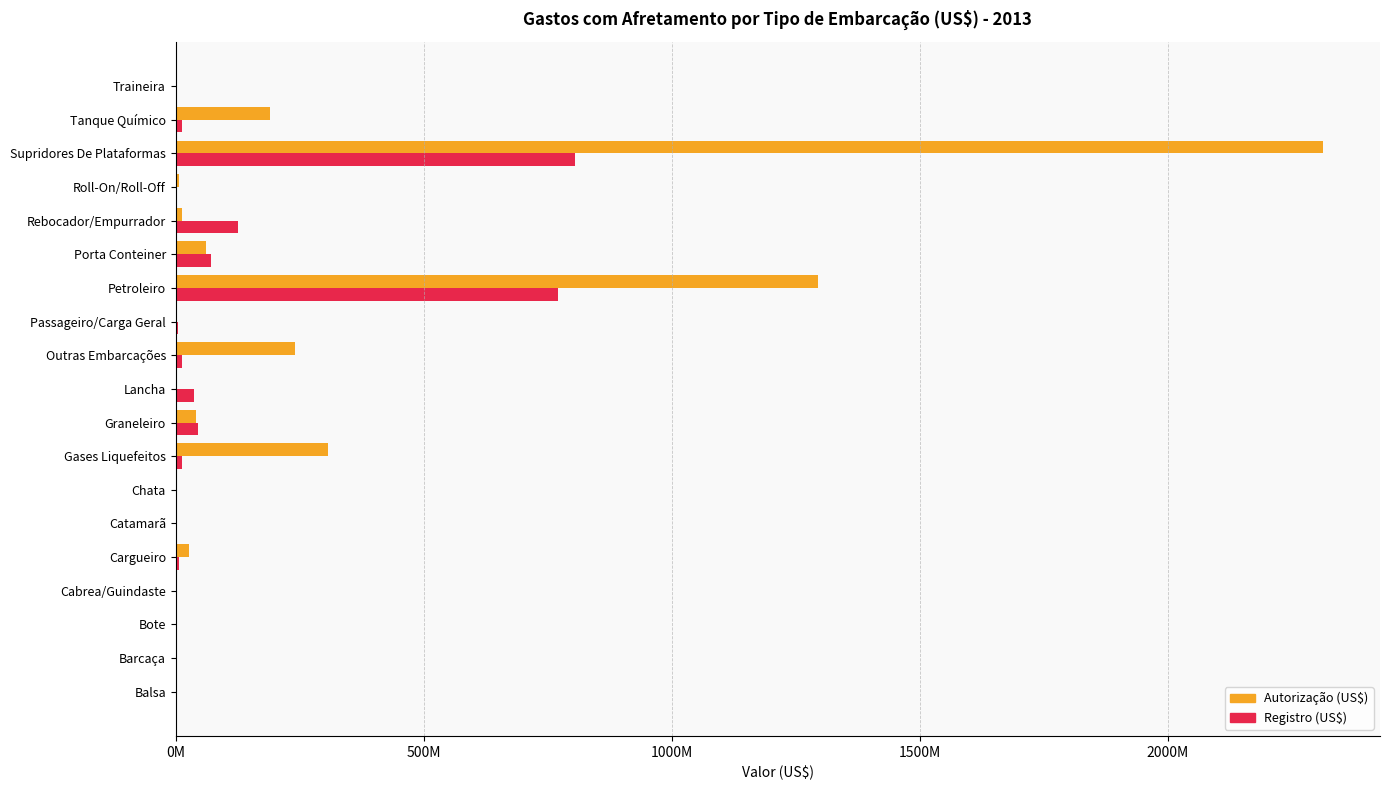

What position from the right is Passageiro/Carga Geral?

8